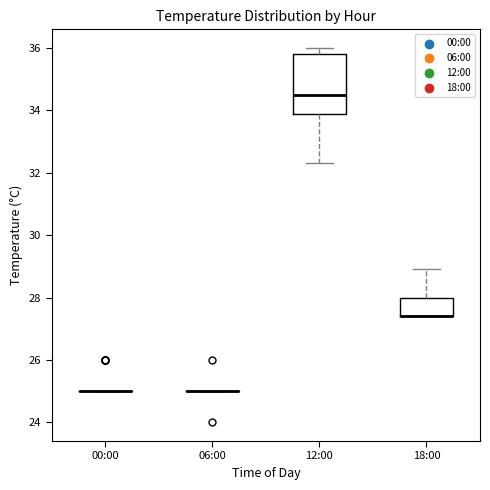

Reading left to right, read every box against the y-axis: the position of its median line, the range the box covers, and the ends of its whiskers. The values are not printed on the chart, so give them approximately, as read against the axis.

00:00: box collapsed to a line at 25.0, whiskers 25.0 to 25.0
06:00: box collapsed to a line at 25.0, whiskers 25.0 to 25.0
12:00: median 34.6, box 34.0 to 35.8, whiskers 32.4 to 36.0
18:00: median 27.4 (drawn on the box's lower edge), box 27.4 to 28.0, whiskers 27.4 to 29.0